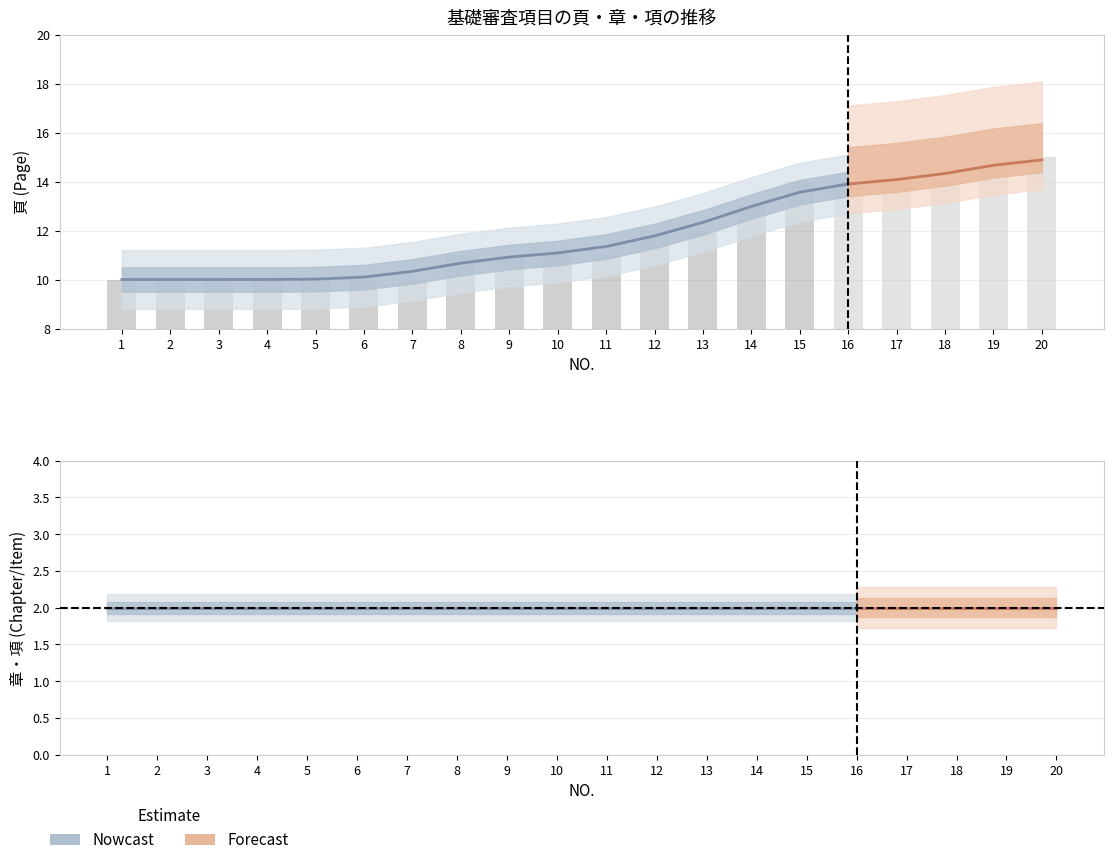

Is it true that 頁 equals 17 at 12?

False